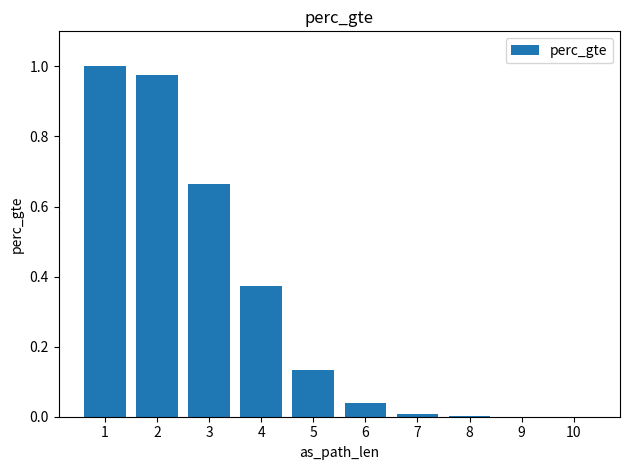

Is it true that the value at 7 is 0.0?

True